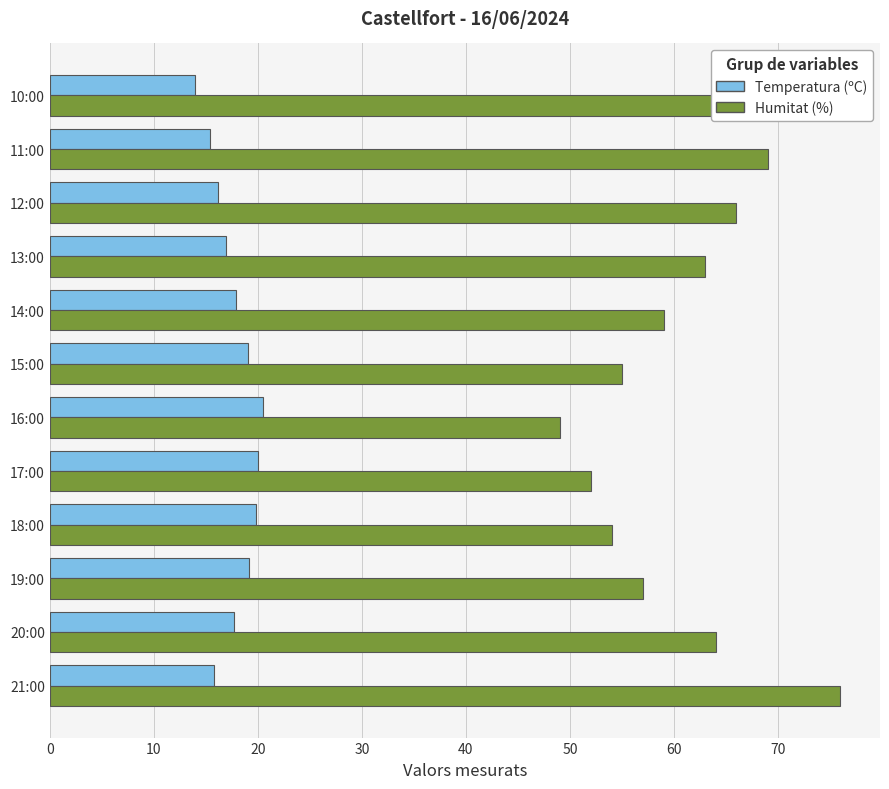

At which label does Humitat (%) reach its minimum?

16:00